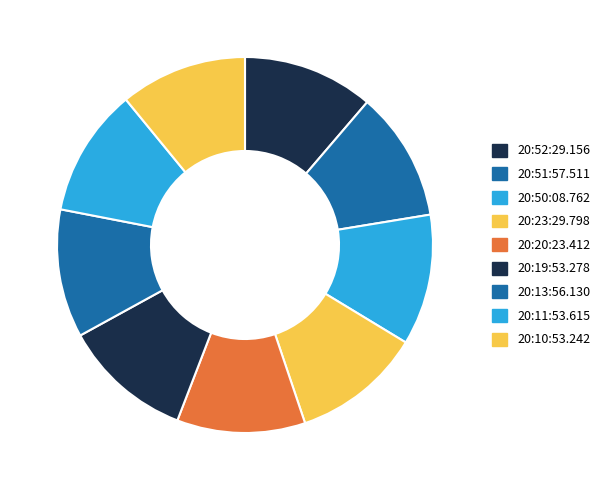

To the nearest percent, what percentage of the pie is 20:19:53.278?

11%